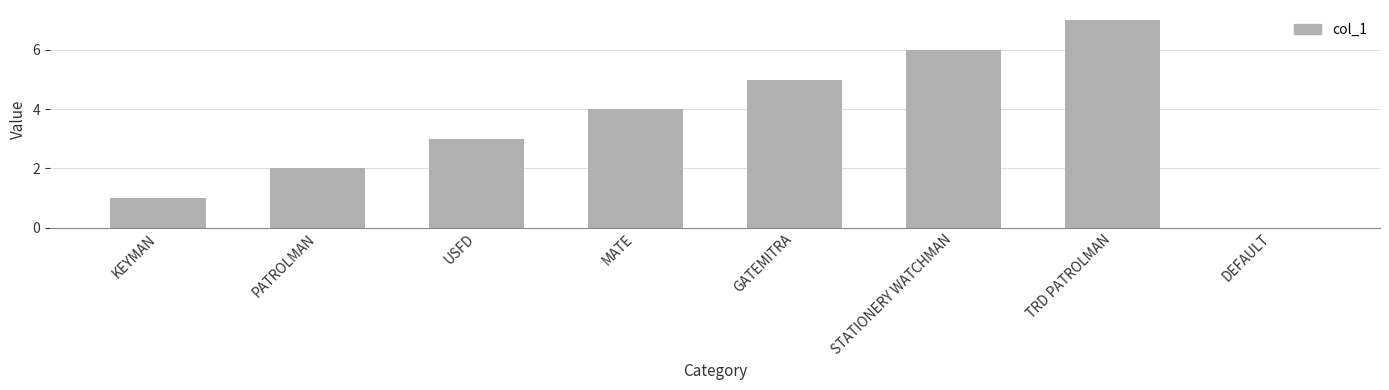

What is the change in value from GATEMITRA to STATIONERY WATCHMAN?

+1